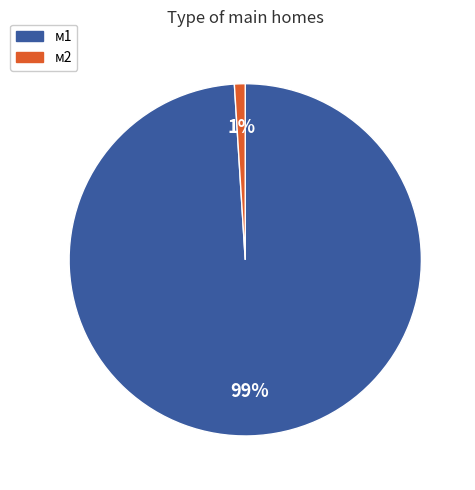

Between м1 and м2, which is larger?

м1